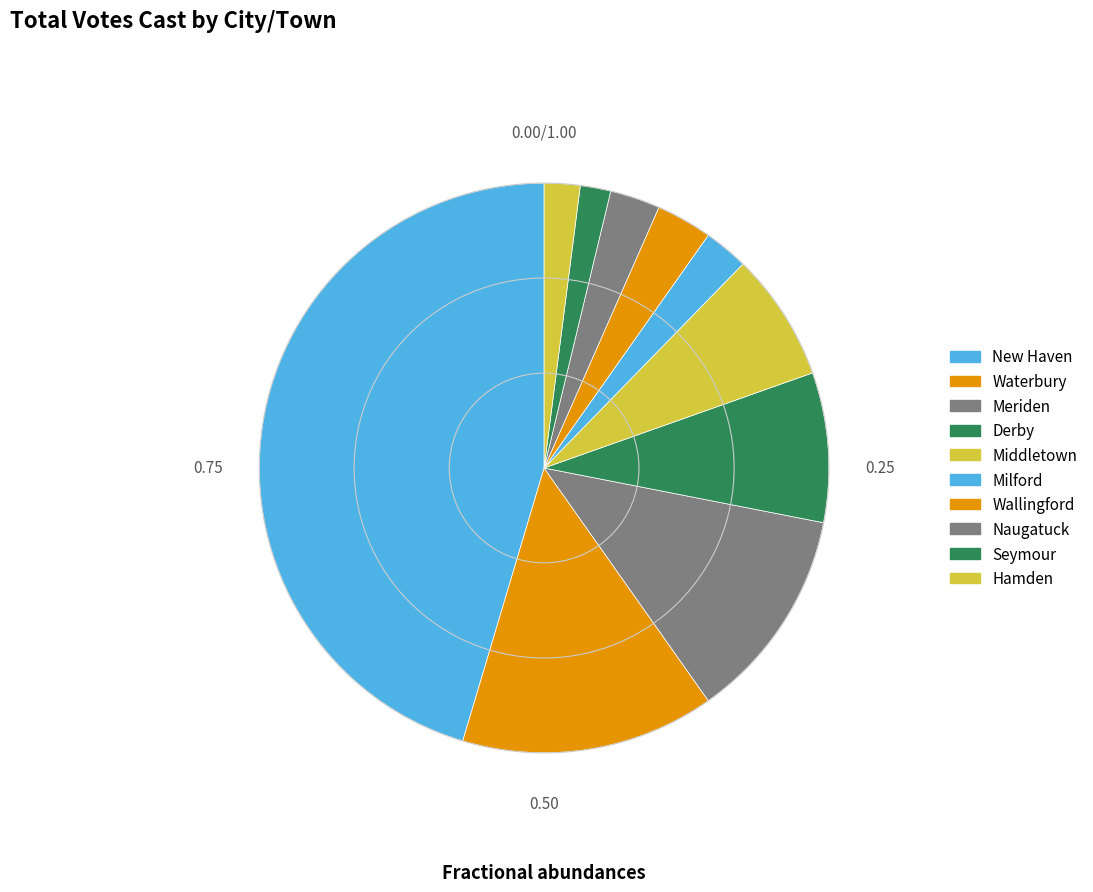

Is it true that Milford is 3% of the pie?

True